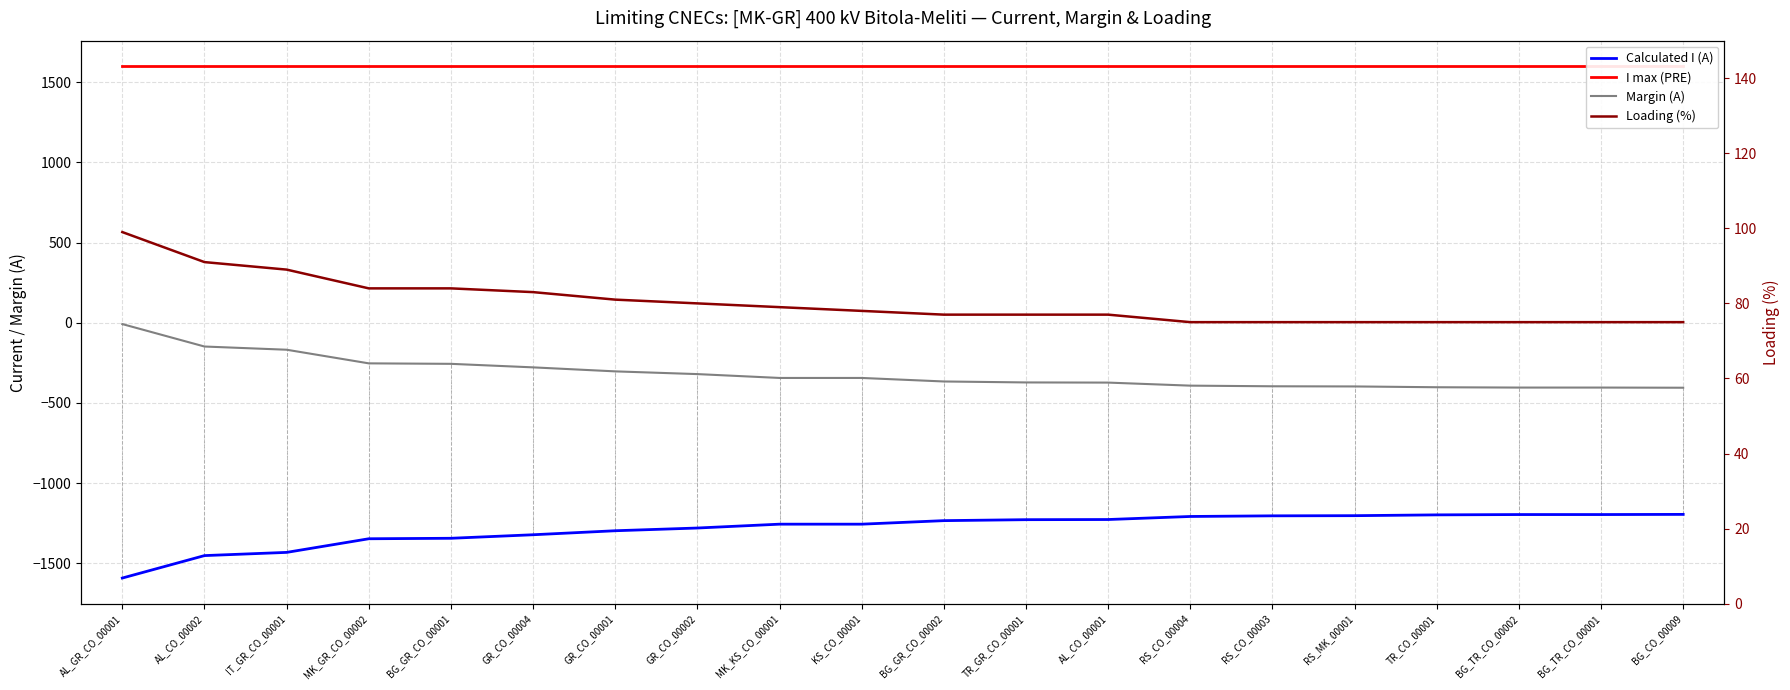

What is the minimum value shown in the chart?

-1592